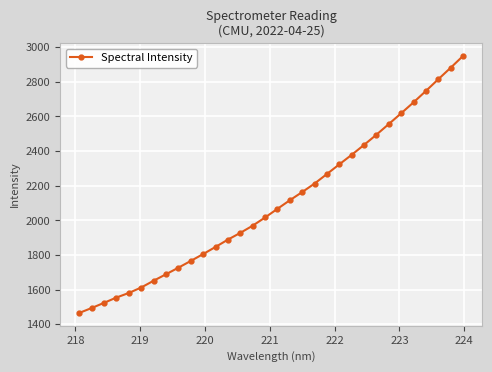

What is the sum of all values?

67225.9